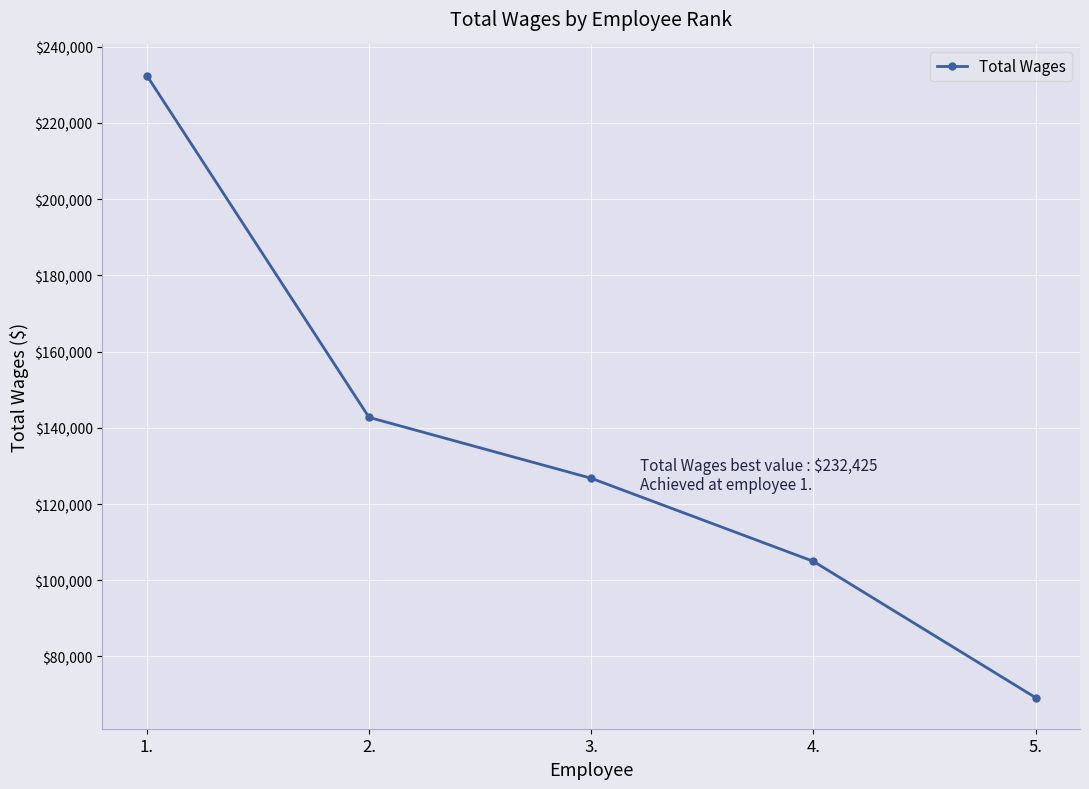

The chart shows a value of 406534 at 1.. True or false?

False